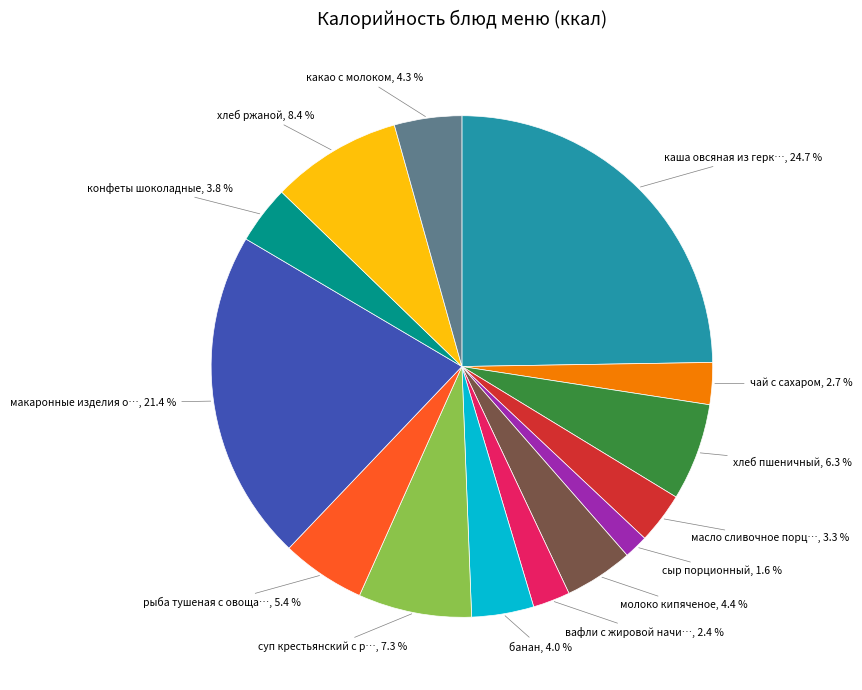

Does any single category account for the majority?

No